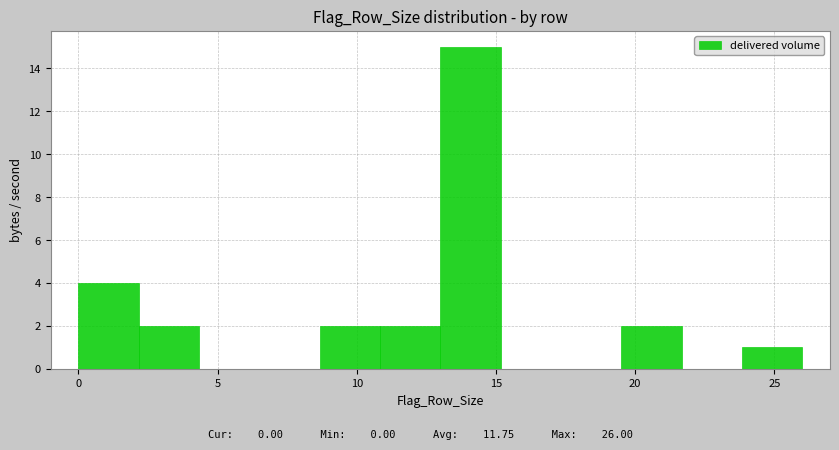

Reading left to right, list every bar in this chart as the range it spans on the x-axis followed by its height. Neither the bar edges nor the heights are printed on the chart, so give them approximately, as read against the axes.

0.0 to 2.0: 4
2.0 to 4.5: 2
4.5 to 6.5: 0
6.5 to 8.5: 0
8.5 to 11.0: 2
11.0 to 13.0: 2
13.0 to 15.0: 15
15.0 to 17.5: 0
17.5 to 19.5: 0
19.5 to 21.5: 2
21.5 to 24.0: 0
24.0 to 26.0: 1